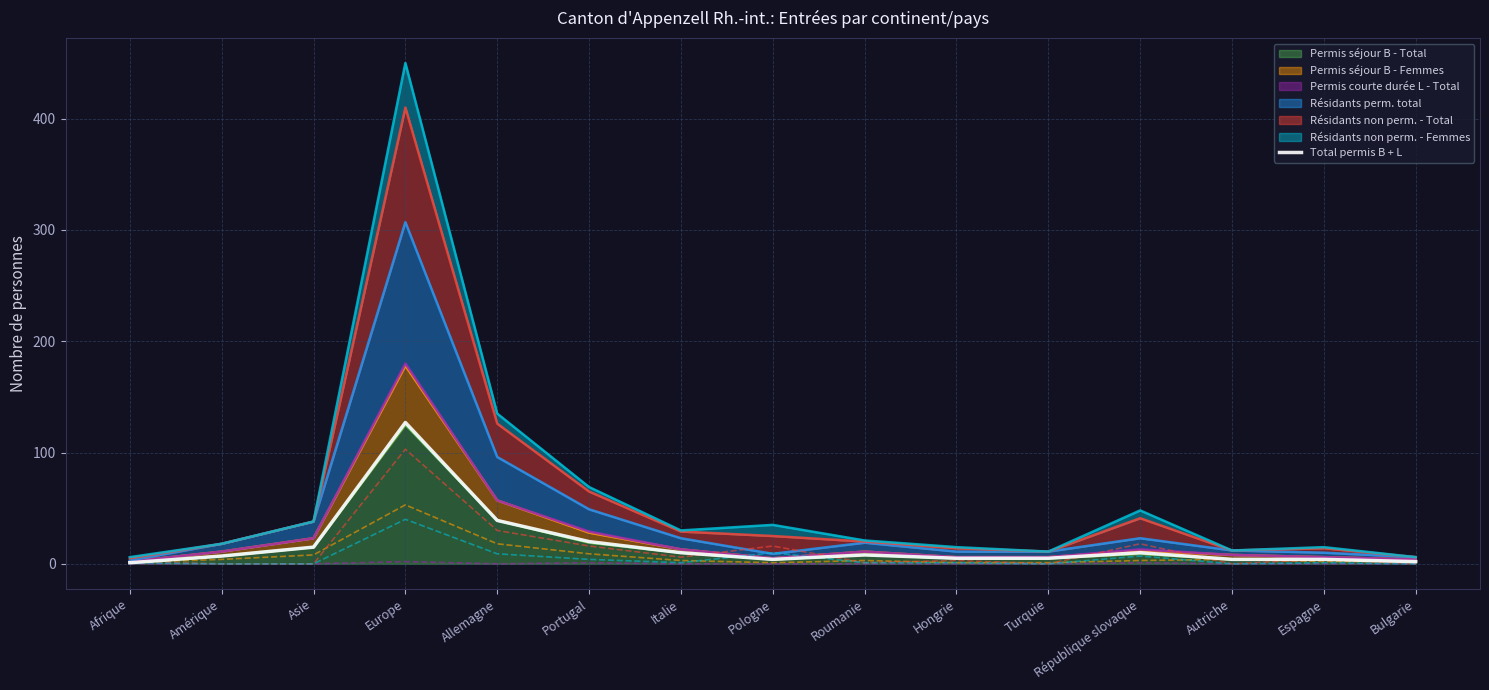

Rank the categories by value from highest to lowest.

Europe, Allemagne, Portugal, Asie, Italie, République slovaque, Roumanie, Amérique, Hongrie, Turquie, Pologne, Autriche, Espagne, Bulgarie, Afrique